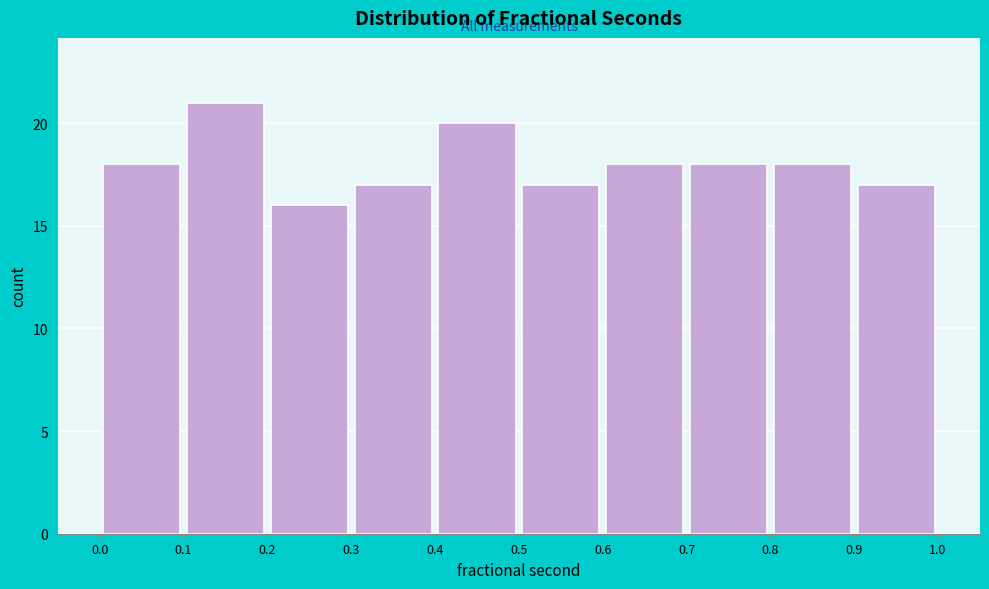

Reading left to right, transcribe this chart: for each bar, give the range it covers on the x-axis and its height. The values are not printed on the chart, so give them approximately, as read against the axis.

0.0 to 0.1: 18
0.1 to 0.2: 21
0.2 to 0.3: 16
0.3 to 0.4: 17
0.4 to 0.5: 20
0.5 to 0.6: 17
0.6 to 0.7: 18
0.7 to 0.8: 18
0.8 to 0.9: 18
0.9 to 1.0: 17